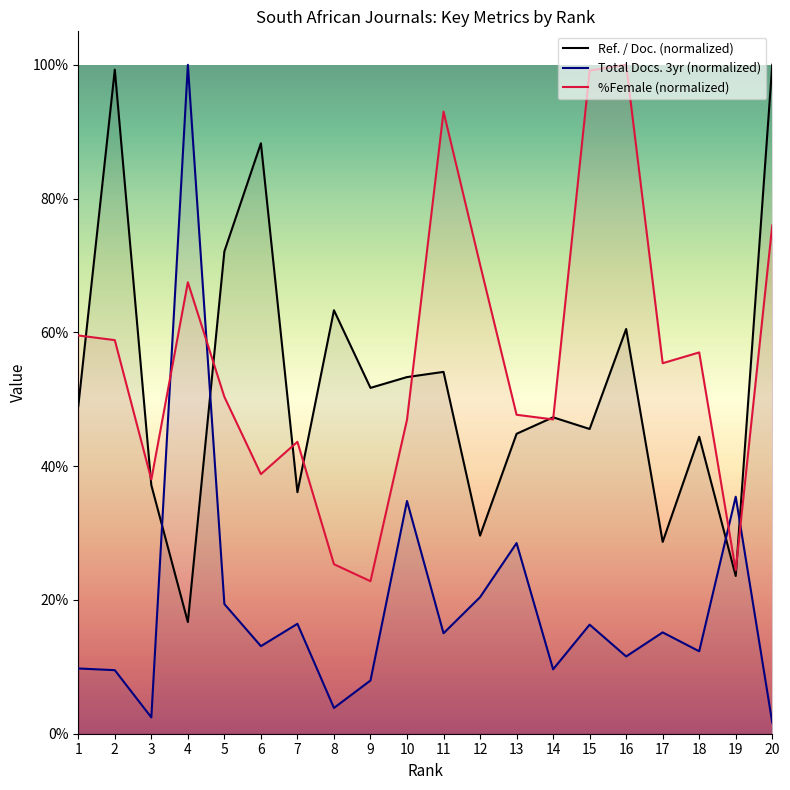

Reading left to right, list all the values displayed in this chart.

Ref. / Doc.: 49.0	99.3	37.2	16.7	72.1	88.3	36.1	63.3	51.7	53.3	54.1	29.6	44.8	47.3	45.6	60.5	28.7	44.4	23.6	100.0
Total Docs. (3years): 9.8	9.5	2.4	100.0	19.4	13.1	16.4	3.9	8.0	34.8	15.0	20.4	28.5	9.6	16.3	11.6	15.1	12.3	35.4	1.7
%Female: 59.5	58.8	38.0	67.5	50.4	38.8	43.6	25.3	22.8	46.9	93.0	70.1	47.7	47.0	99.1	100.0	55.4	57.0	24.4	76.0